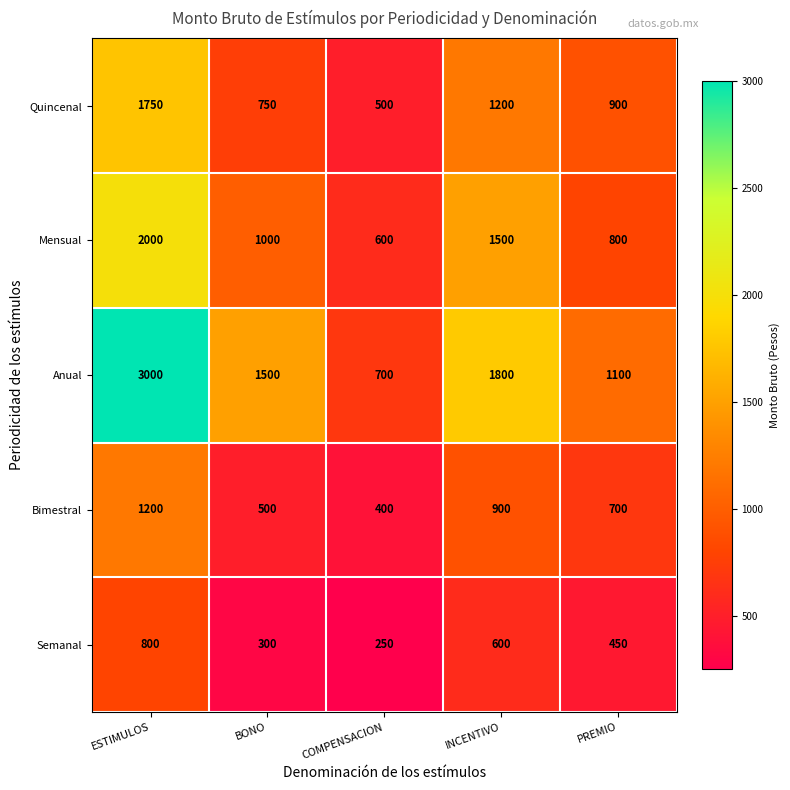

What is the sum of all Quincenal values?

5100